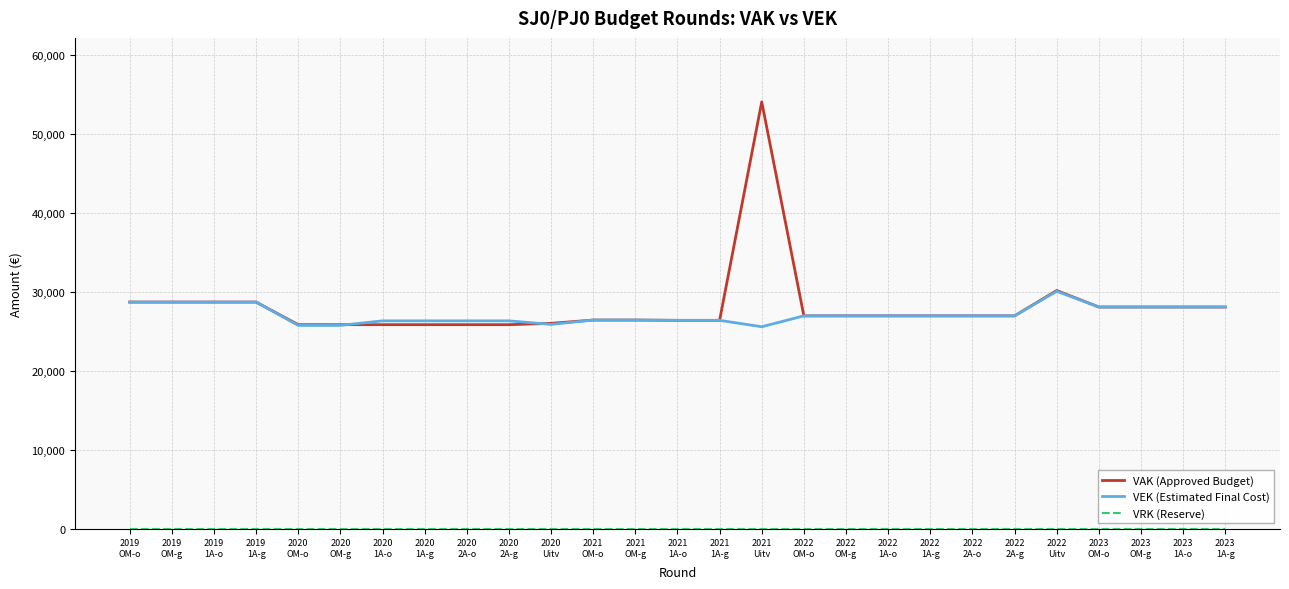

The value of VAK (Approved Budget) at 2020
1A-o is 8533. True or false?

False